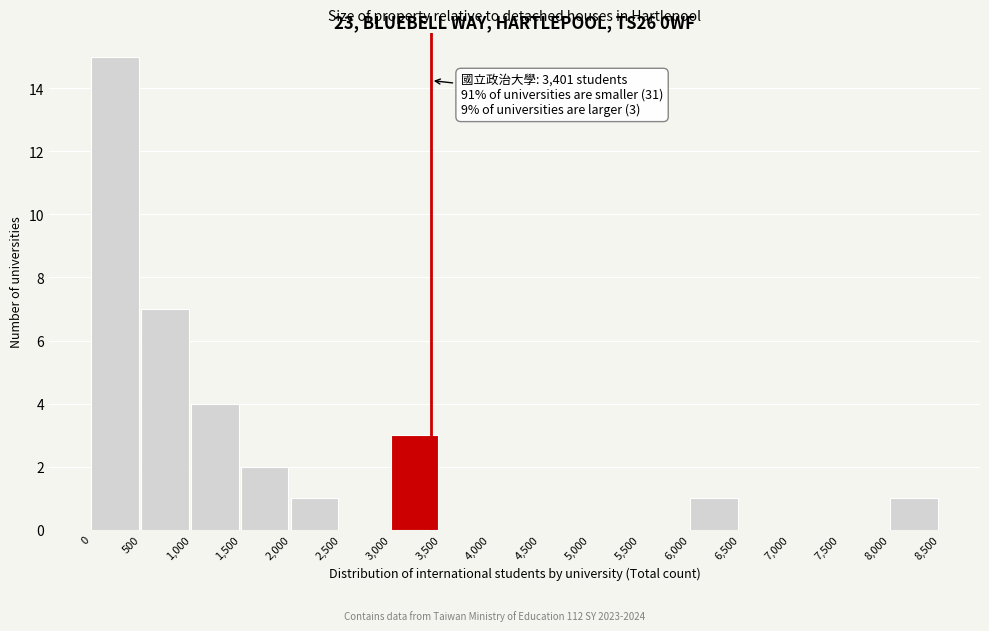

Which range on the x-axis has the tallest bar?

0 to 500